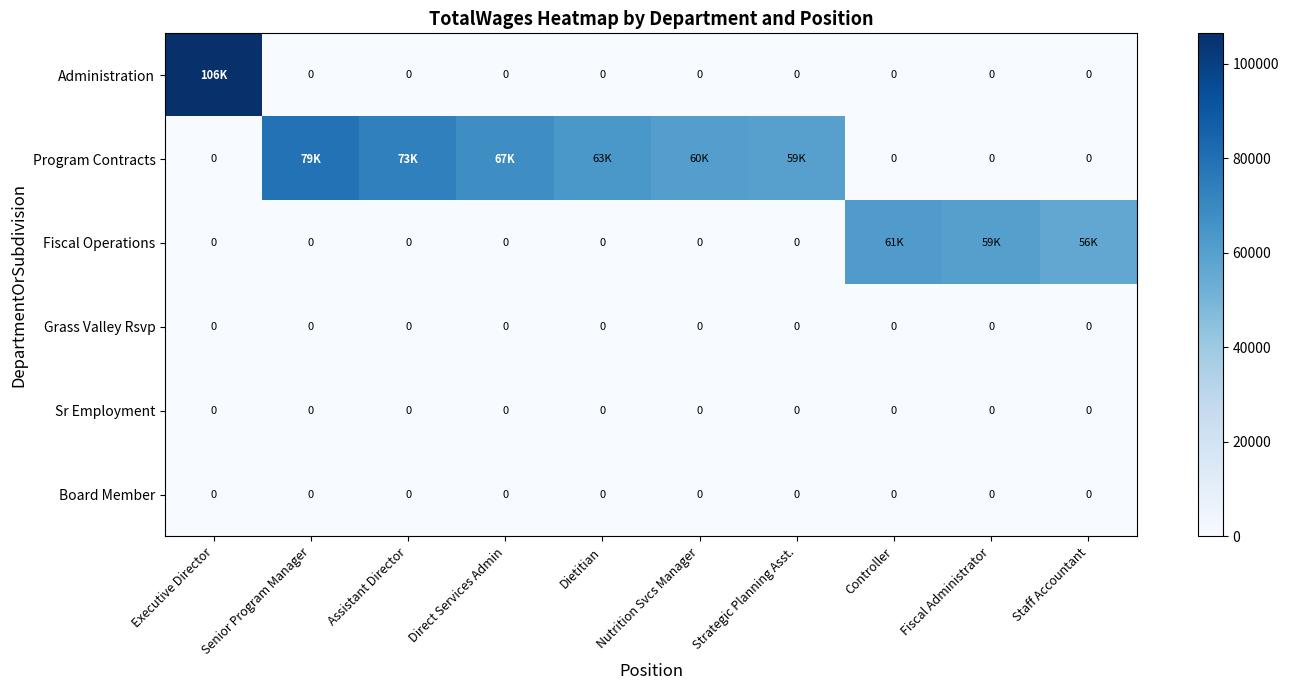

Is it true that Board Member equals 0 at Direct Services Admin?

True